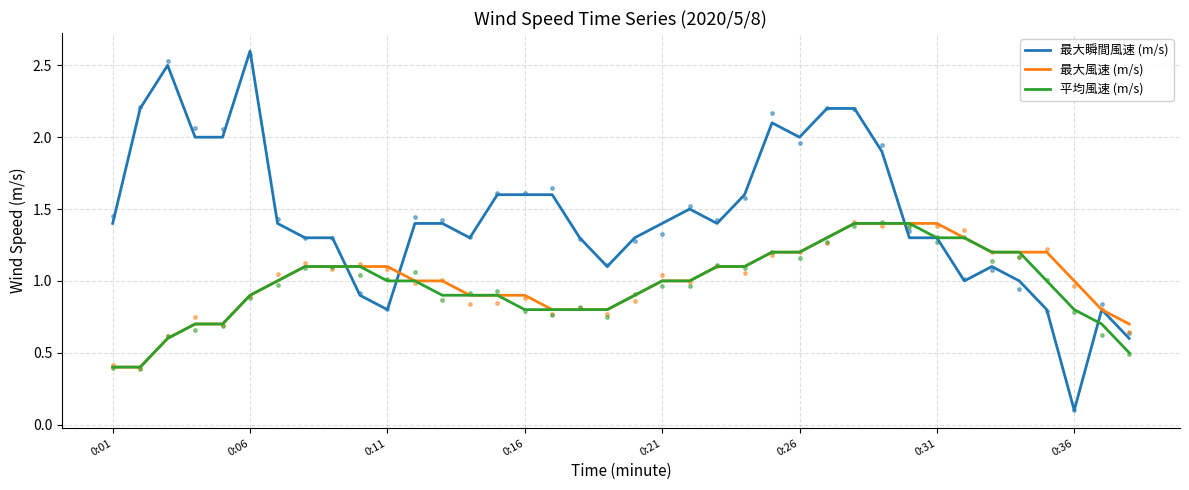

Rank the series by their maximum value, from lowest to highest.

最大風速 (m/s), 平均風速 (m/s), 最大瞬間風速 (m/s)